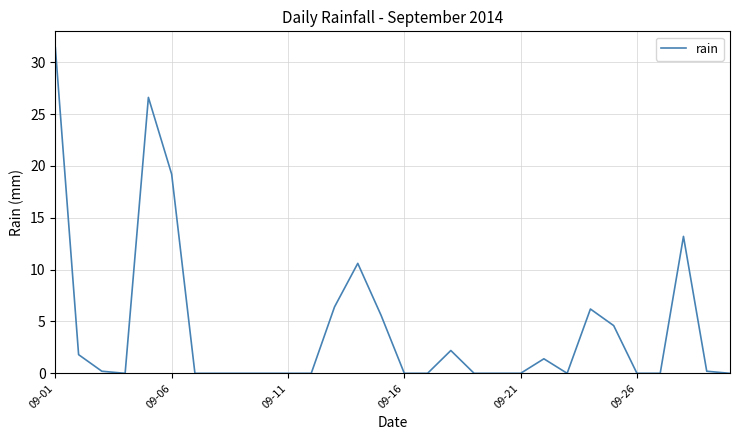

What is the difference between the maximum and minimum values?

31.4